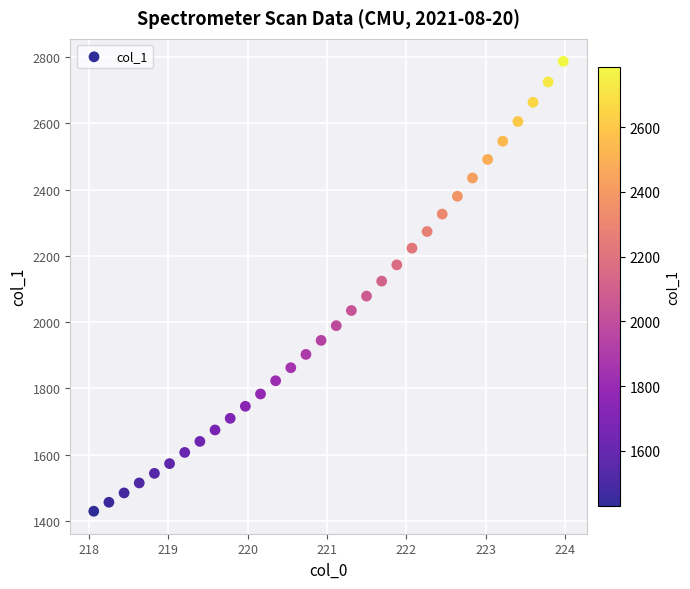

What is the range of X values (max minus min)?

5.9